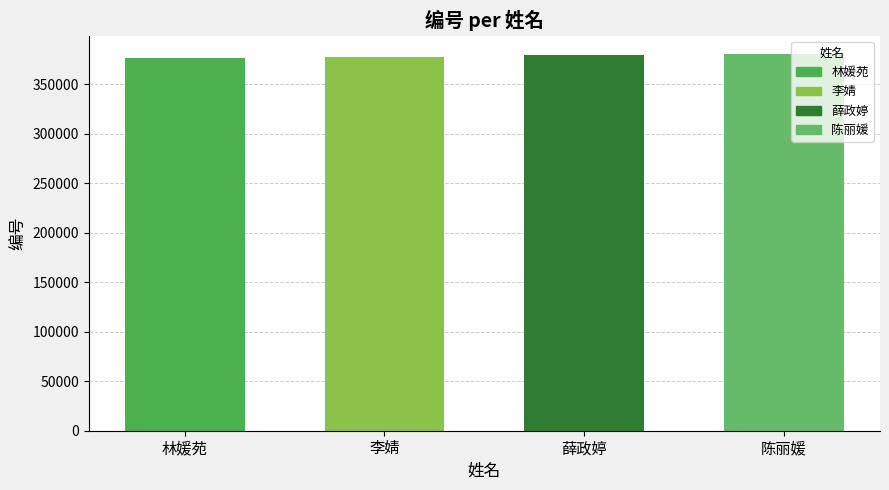

What position from the right is 李婧?

3